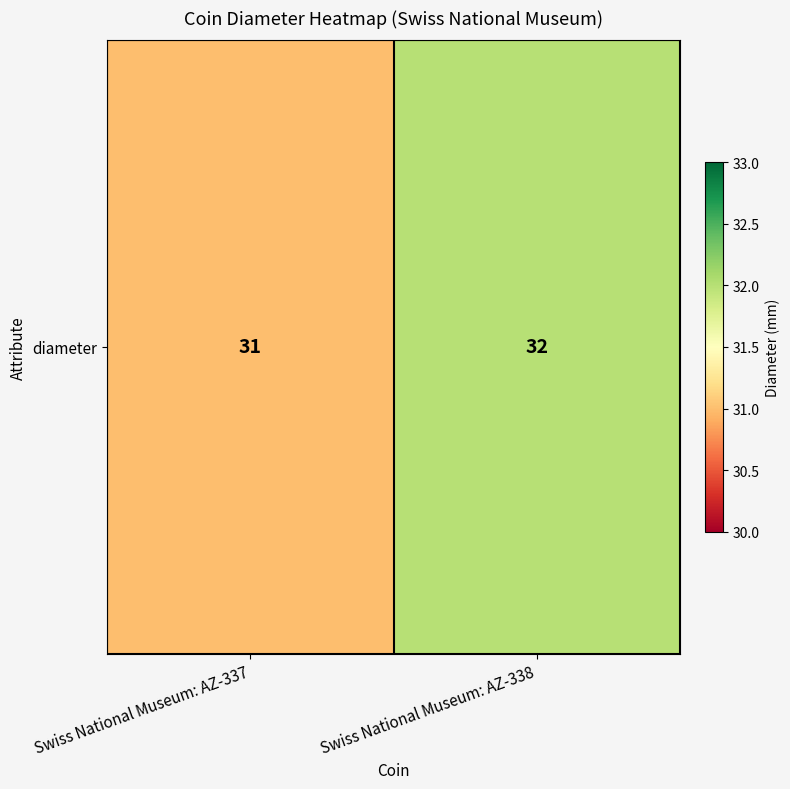

Between Swiss National Museum: AZ-338 and Swiss National Museum: AZ-337, which is larger?

Swiss National Museum: AZ-338